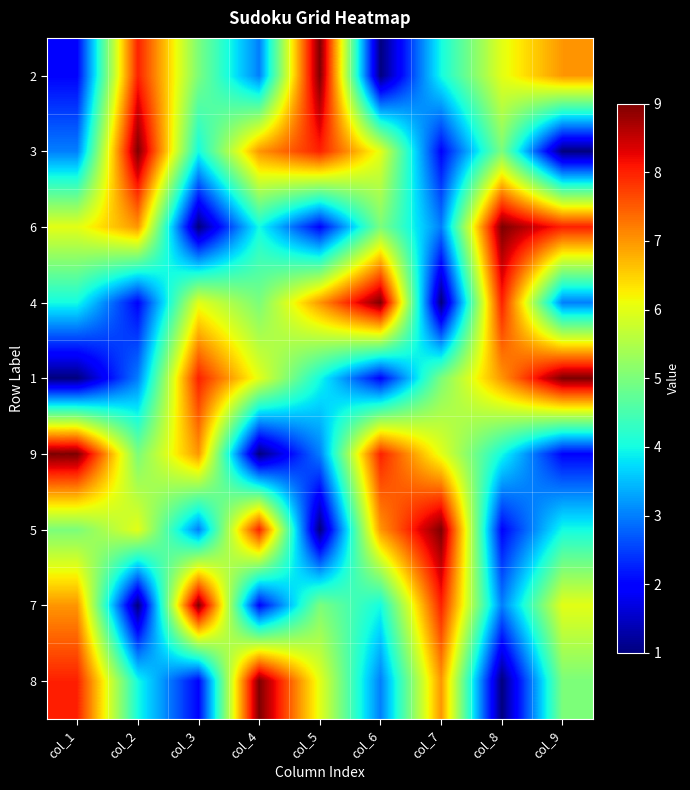

At which category is the sum across all series the highest?

col_1